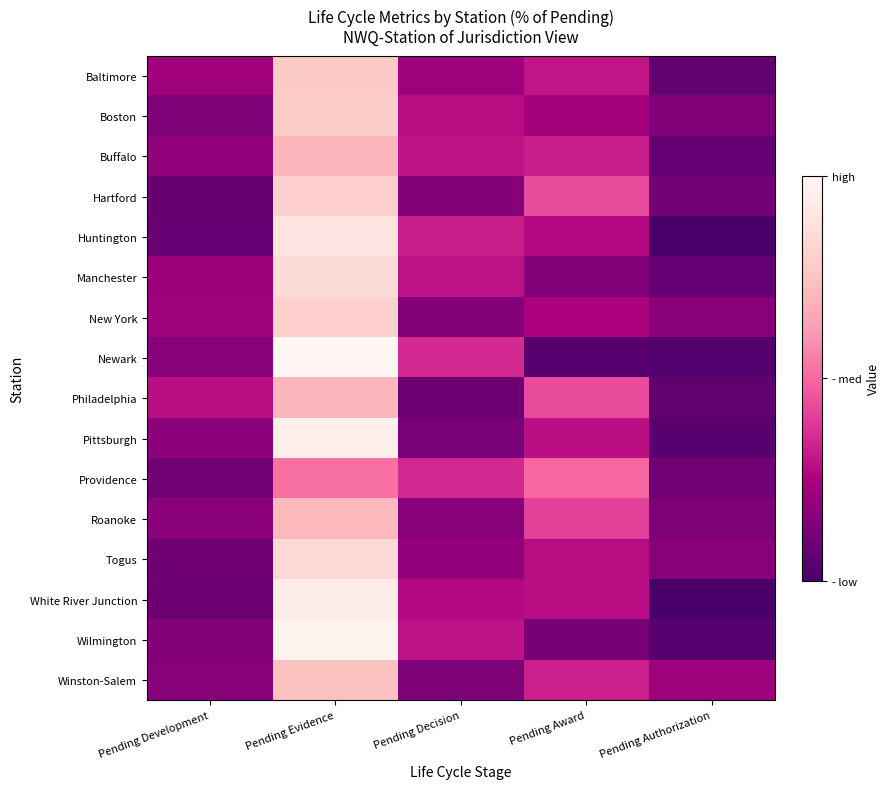

Reading left to right, what are all the values shown in this chart?

Baltimore: Pending Development=0.1	Pending Evidence=0.5	Pending Decision=0.1	Pending Award=0.2	Pending Authorization=0.0
Boston: Pending Development=0.1	Pending Evidence=0.5	Pending Decision=0.2	Pending Award=0.1	Pending Authorization=0.1
Buffalo: Pending Development=0.1	Pending Evidence=0.4	Pending Decision=0.2	Pending Award=0.2	Pending Authorization=0.0
Hartford: Pending Development=0.0	Pending Evidence=0.5	Pending Decision=0.1	Pending Award=0.3	Pending Authorization=0.1
Huntington: Pending Development=0.1	Pending Evidence=0.6	Pending Decision=0.2	Pending Award=0.2	Pending Authorization=0.0
Manchester: Pending Development=0.1	Pending Evidence=0.5	Pending Decision=0.2	Pending Award=0.1	Pending Authorization=0.1
New York: Pending Development=0.1	Pending Evidence=0.5	Pending Decision=0.1	Pending Award=0.2	Pending Authorization=0.1
Newark: Pending Development=0.1	Pending Evidence=0.6	Pending Decision=0.2	Pending Award=0.0	Pending Authorization=0.0
Philadelphia: Pending Development=0.2	Pending Evidence=0.4	Pending Decision=0.1	Pending Award=0.3	Pending Authorization=0.0
Pittsburgh: Pending Development=0.1	Pending Evidence=0.6	Pending Decision=0.1	Pending Award=0.2	Pending Authorization=0.0
Providence: Pending Development=0.1	Pending Evidence=0.3	Pending Decision=0.2	Pending Award=0.3	Pending Authorization=0.1
Roanoke: Pending Development=0.1	Pending Evidence=0.5	Pending Decision=0.1	Pending Award=0.3	Pending Authorization=0.1
Togus: Pending Development=0.1	Pending Evidence=0.5	Pending Decision=0.1	Pending Award=0.2	Pending Authorization=0.1
White River Junction: Pending Development=0.1	Pending Evidence=0.6	Pending Decision=0.2	Pending Award=0.2	Pending Authorization=0.0
Wilmington: Pending Development=0.1	Pending Evidence=0.6	Pending Decision=0.2	Pending Award=0.1	Pending Authorization=0.0
Winston-Salem: Pending Development=0.1	Pending Evidence=0.5	Pending Decision=0.1	Pending Award=0.2	Pending Authorization=0.1